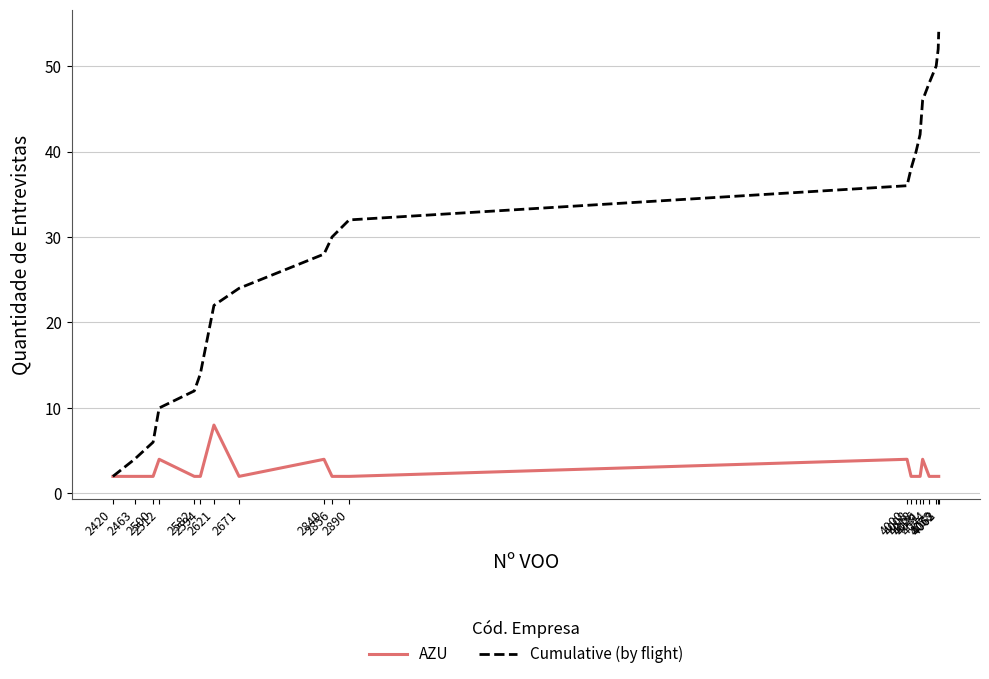

Count the number of categories in the chart.

20